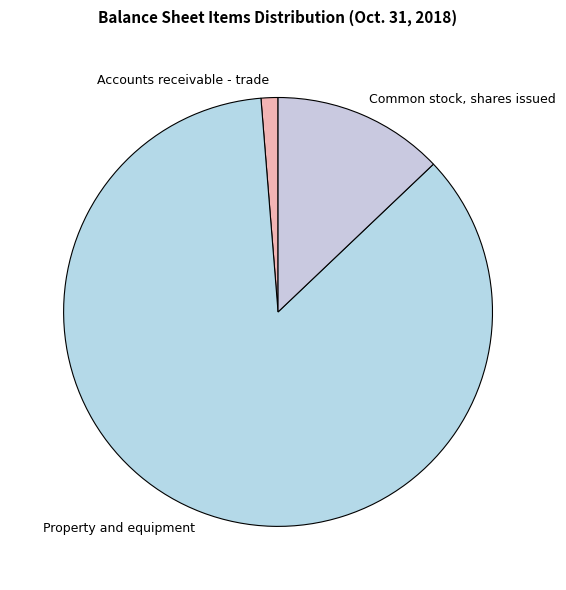

How many slices are in this pie chart?

3